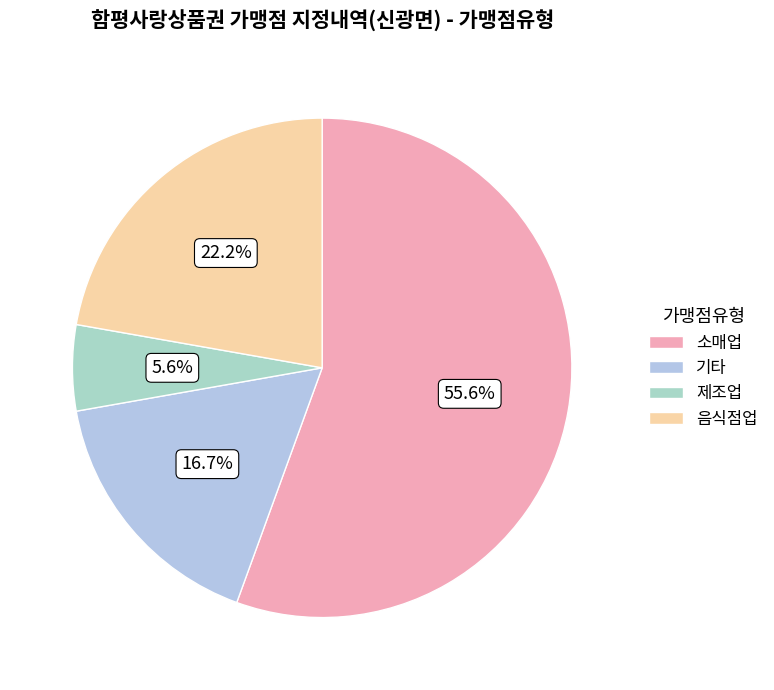

Rank the categories by value from highest to lowest.

소매업, 음식점업, 기타, 제조업